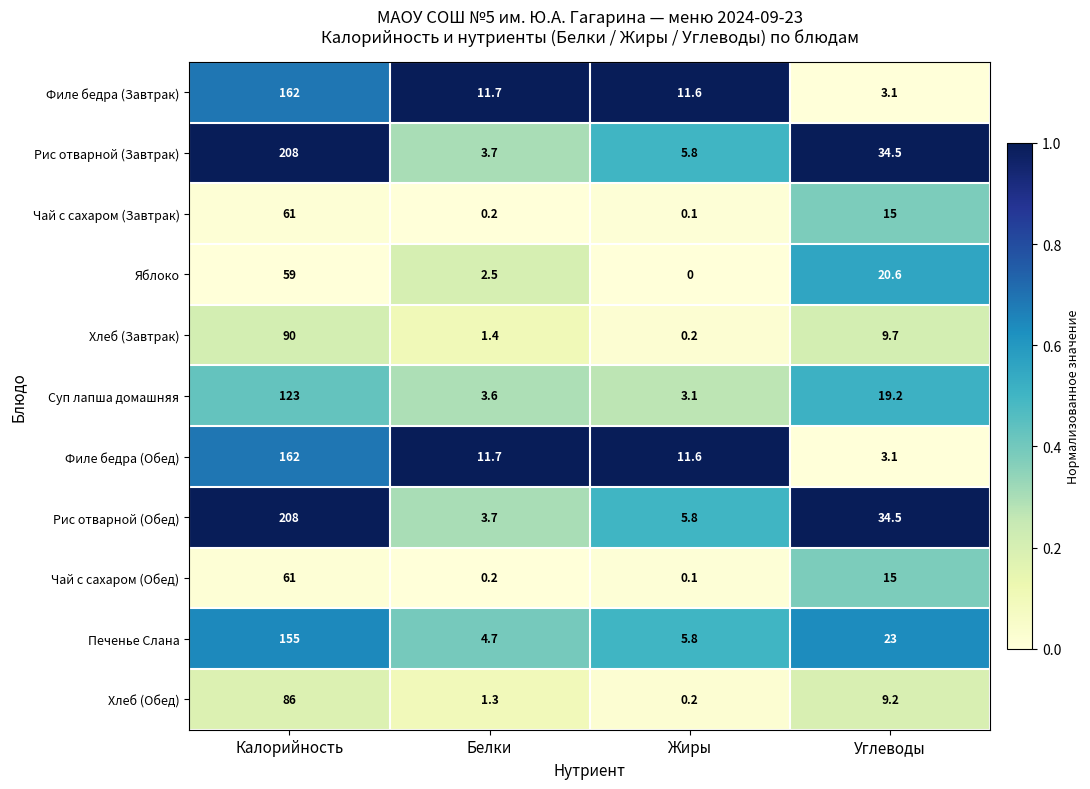

What is the difference between the Яблоко values at Белки and Калорийность?

56.5